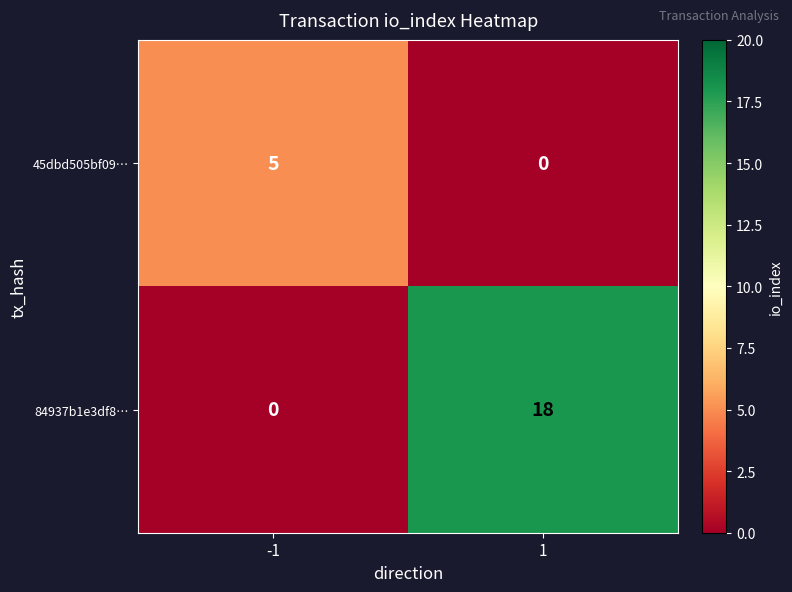

True or false: 45dbd505bf09… has a value of 3 at 1.

False